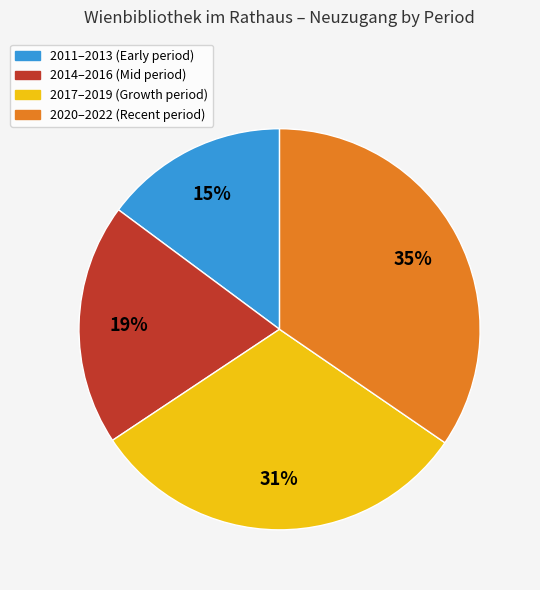

Is there any slice that represents more than half of the pie?

No